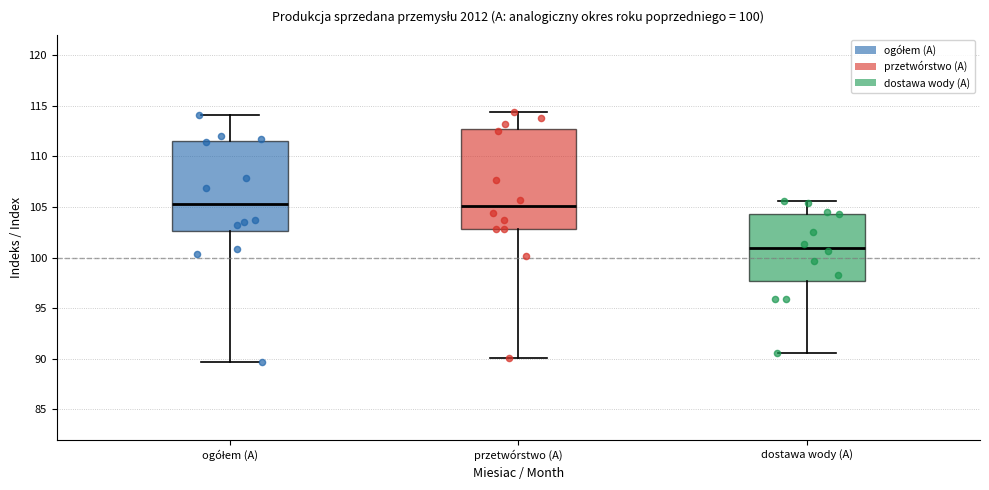

Comparing the boxes themselves (not the whiskers), which one is the tallest?

przetwórstwo (A)